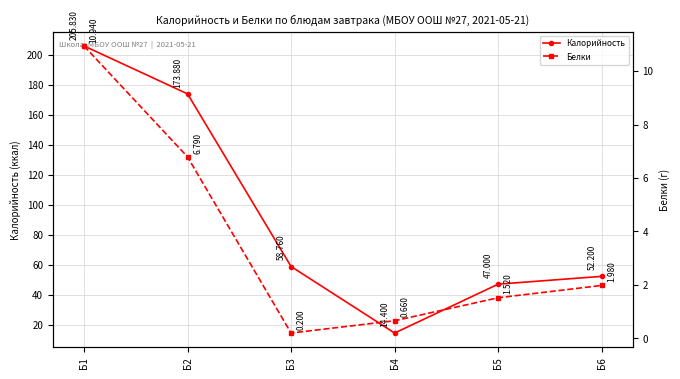

True or false: Калорийность has a value of 14.4 at Б4.

True